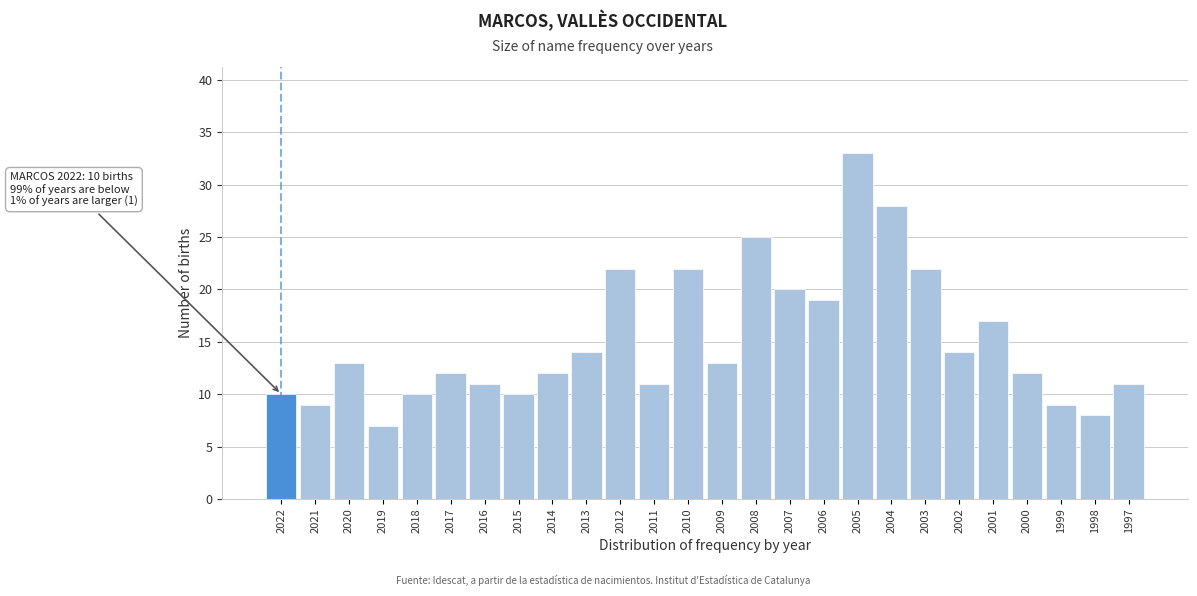

Reading right to left, what are all the values shown in this chart?

1997=11	1998=8	1999=9	2000=12	2001=17	2002=14	2003=22	2004=28	2005=33	2006=19	2007=20	2008=25	2009=13	2010=22	2011=11	2012=22	2013=14	2014=12	2015=10	2016=11	2017=12	2018=10	2019=7	2020=13	2021=9	2022=10